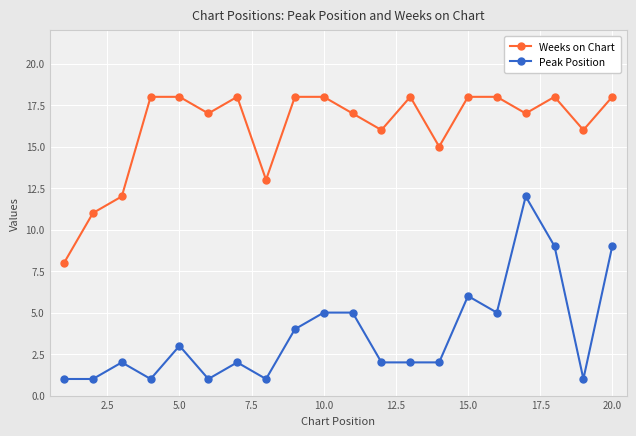

What is the value of the Peak Position point at the 13th from the left?

2